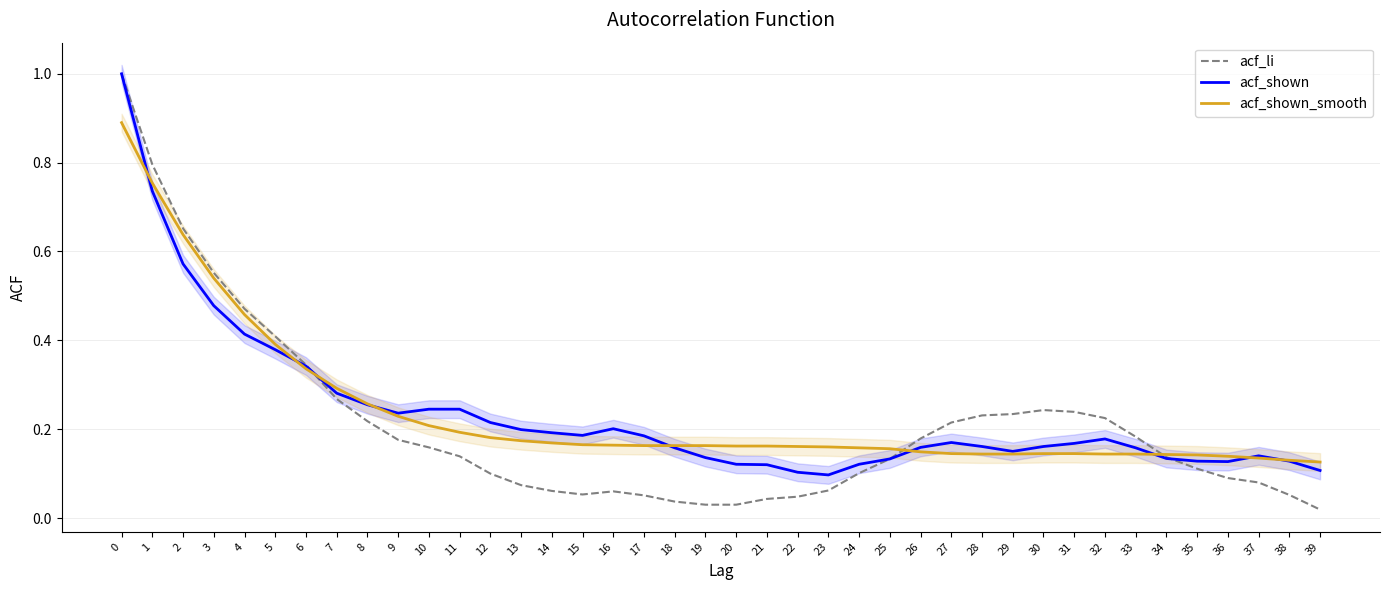

What is the sum of the acf_li values at 30 and 19?

0.3